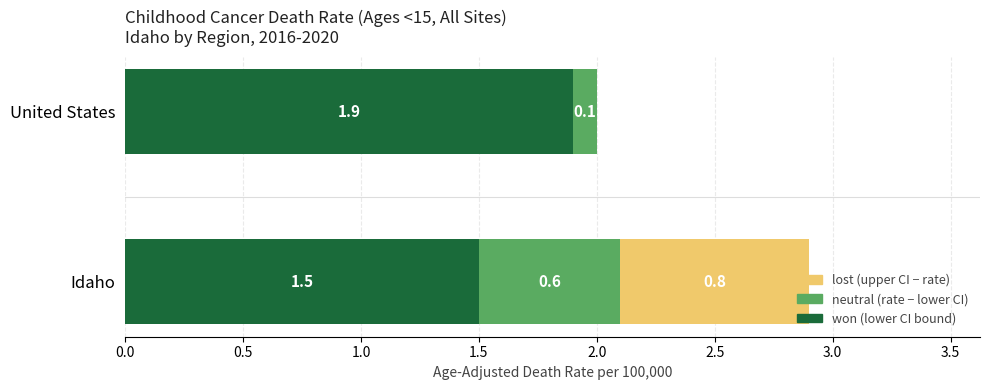

At which category is the sum across all series the highest?

Idaho